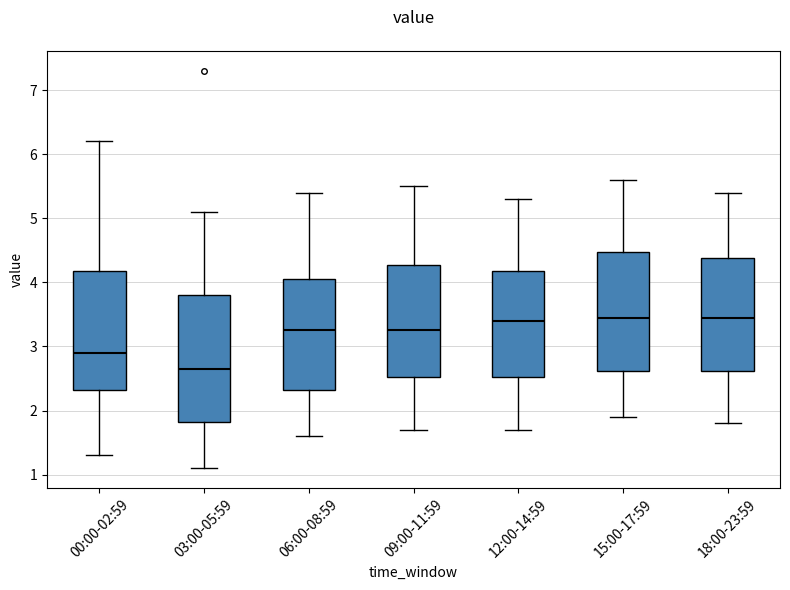

Comparing the boxes themselves (not the whiskers), which one is the tallest?

03:00-05:59